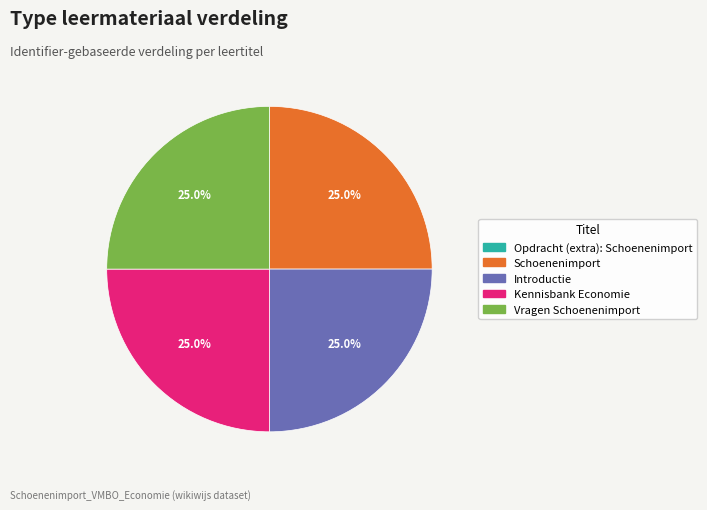

Approximately how many times larger is the value at Introductie compared to Schoenenimport?

1.0